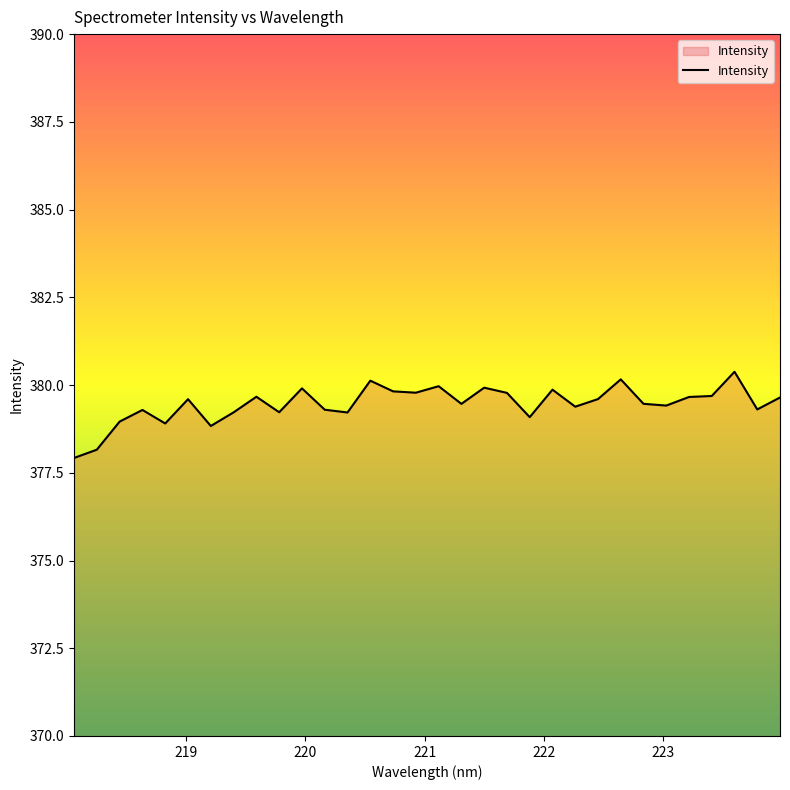

What is the greatest value displayed?

380.4